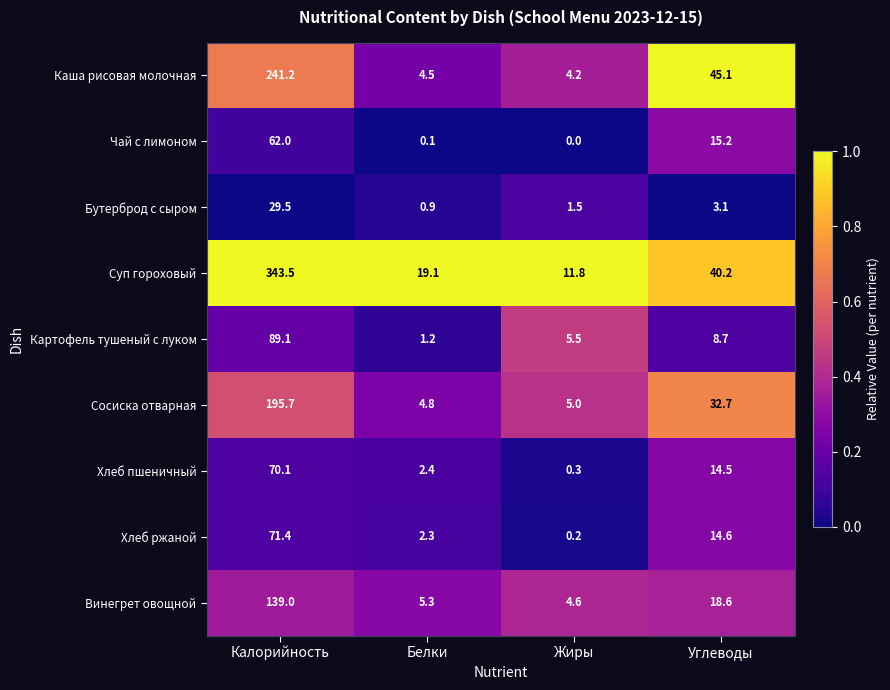

The Винегрет овощной series shows 1.5 at Белки. True or false?

False